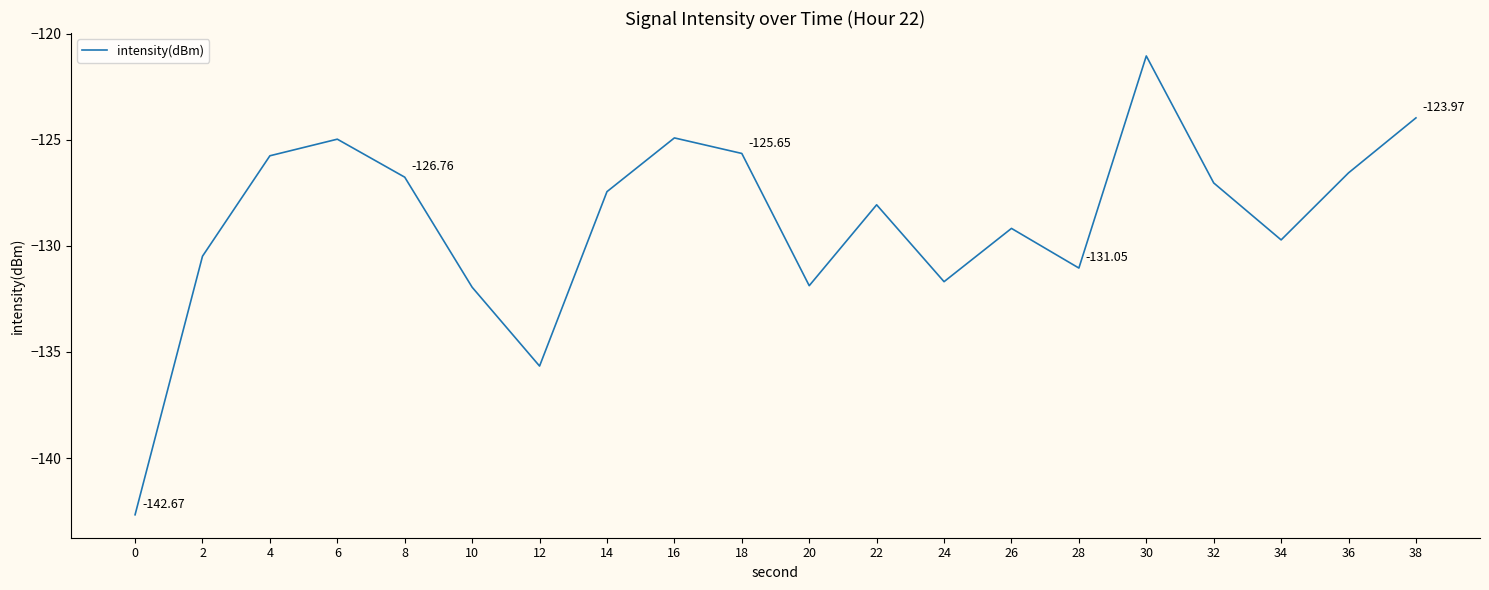

What is the difference between the values at 10 and 0?

10.7